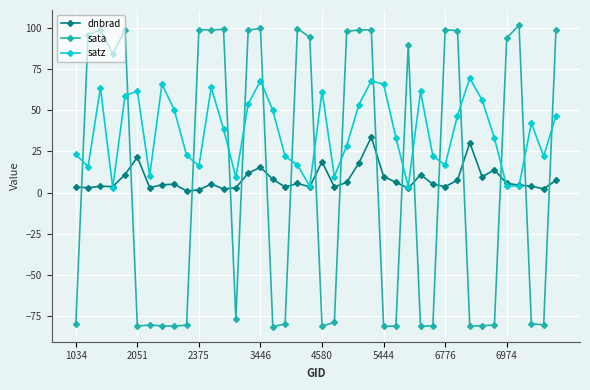

How many values in the sata series exceed 84?

20